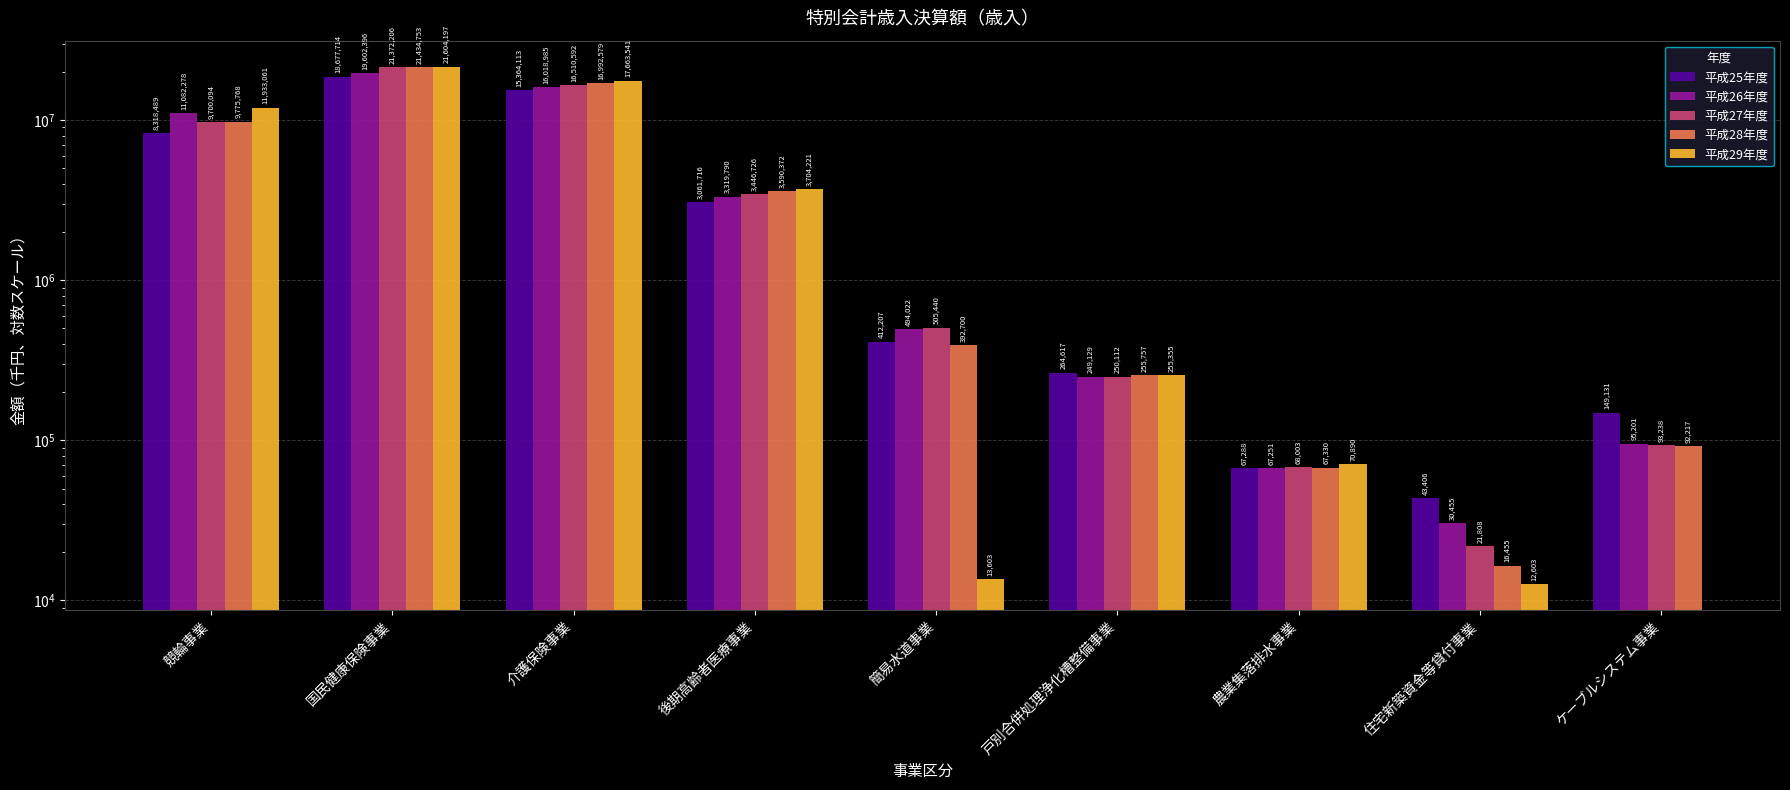

Is it true that 平成28年度 equals 155209.1 at 戸別合併処理浄化槽整備事業?

False